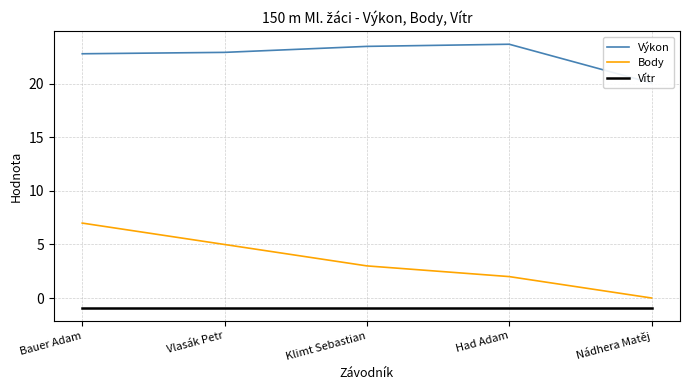

What is the difference between the highest and lowest values at Nádhera Matěj?

21.0